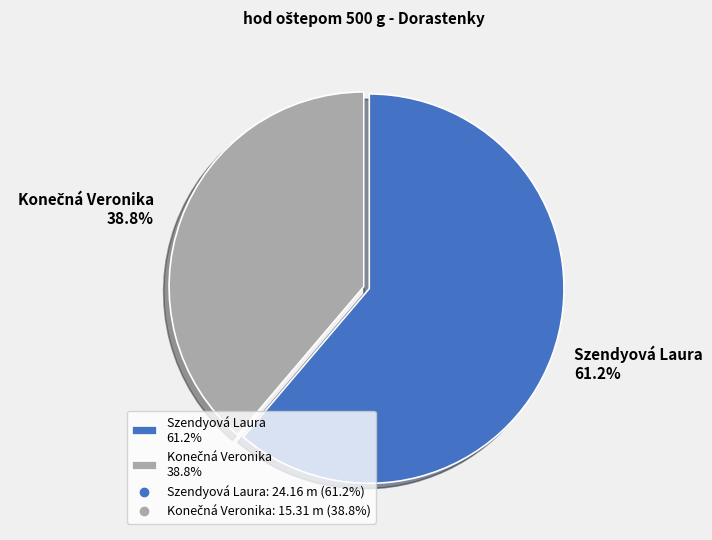

Does Szendyová Laura 61.2% account for over 50% of the chart?

Yes